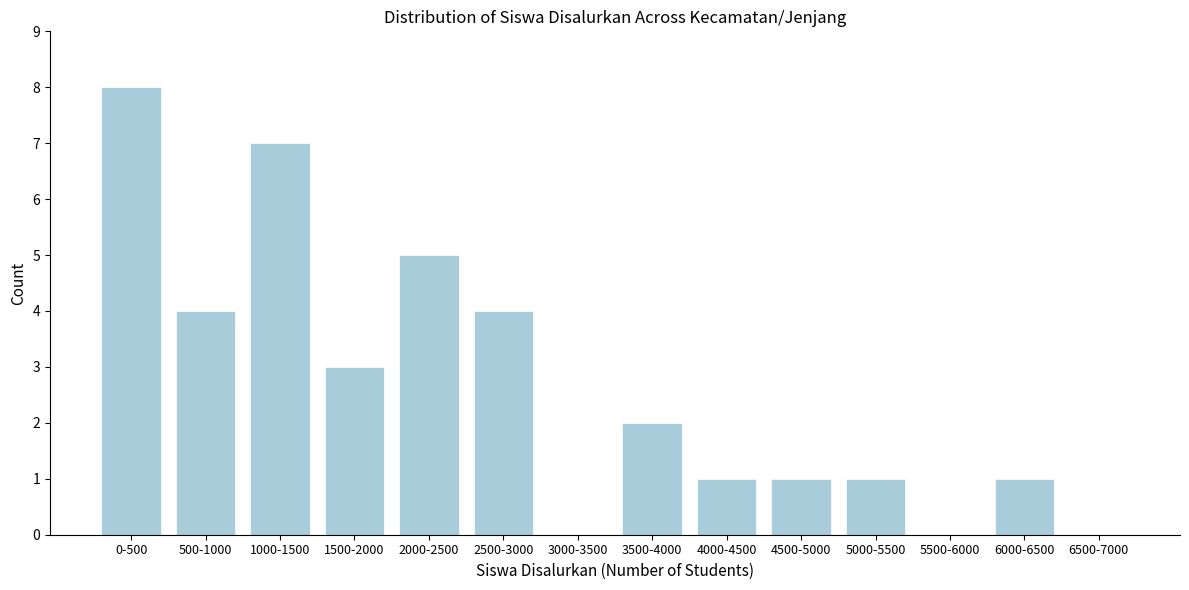

Reading left to right, transcribe all the data shown in this chart.

0-500=8	500-1000=4	1000-1500=7	1500-2000=3	2000-2500=5	2500-3000=4	3000-3500=0	3500-4000=2	4000-4500=1	4500-5000=1	5000-5500=1	5500-6000=0	6000-6500=1	6500-7000=0